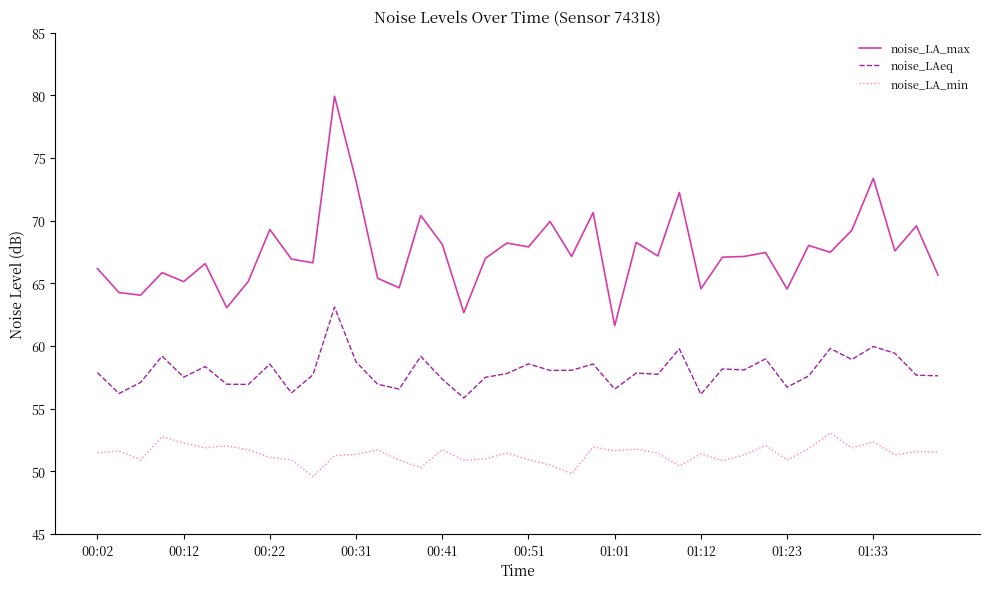

Which series has the widest spread of values?

noise_LA_max